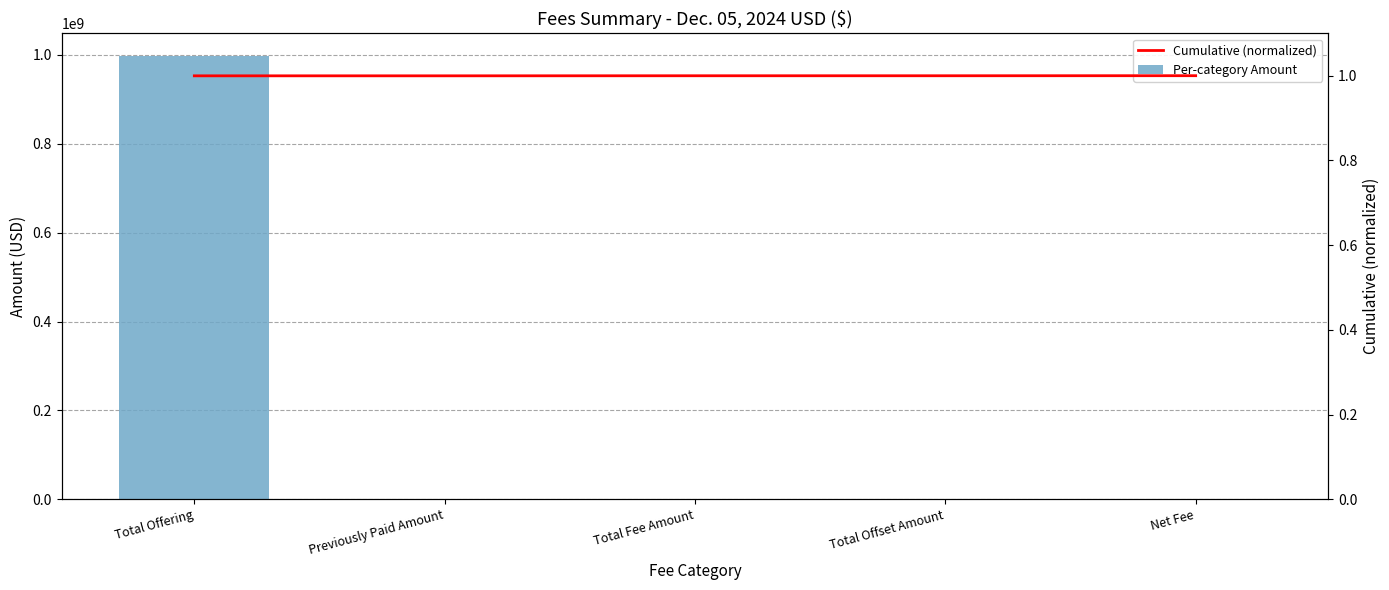

True or false: Per-category Amount has a value of 105929.7 at Total Fee Amount.

False